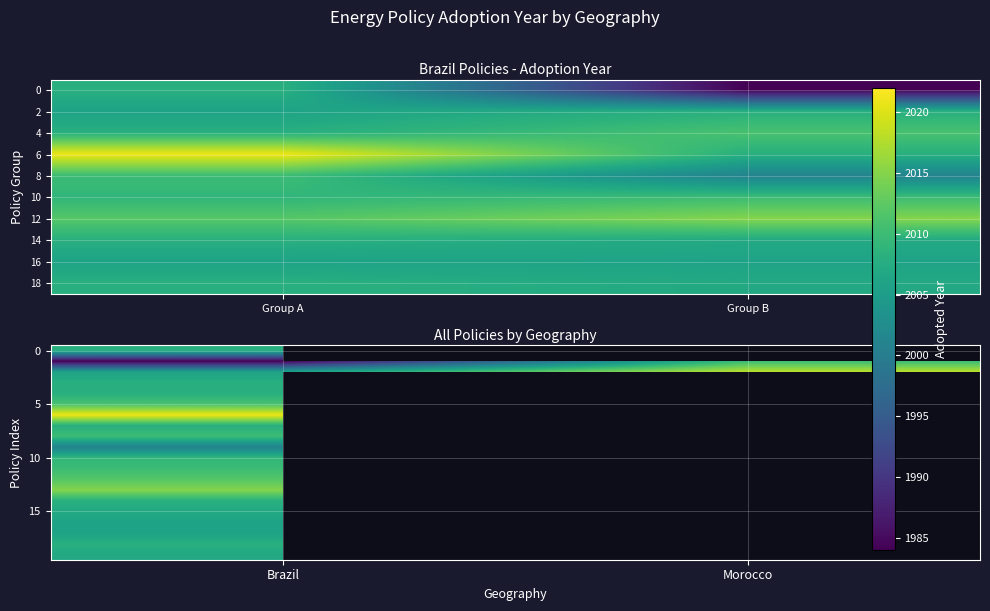

How many categories are shown in the chart?

2